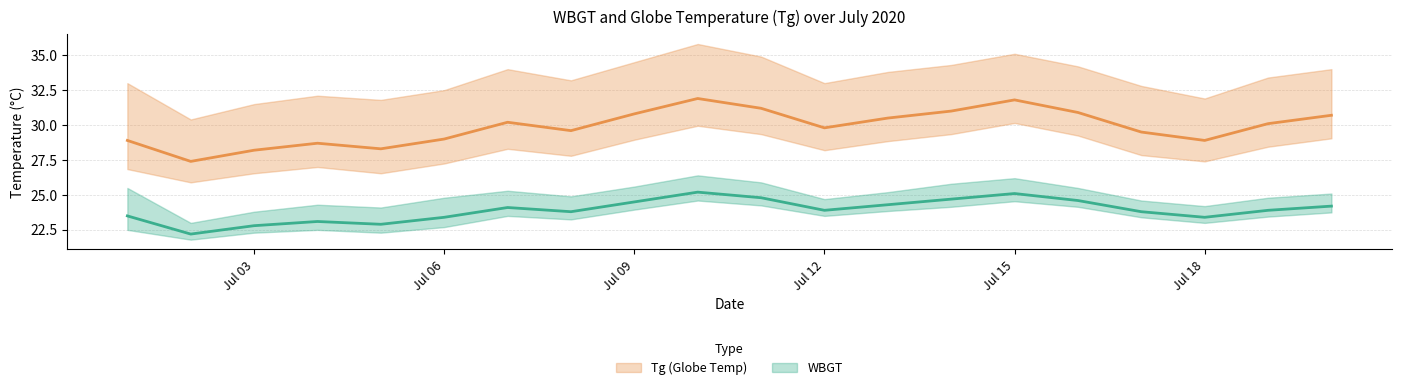

In Tg, how many points are lower than both neighbors (excluding endpoints)?

5